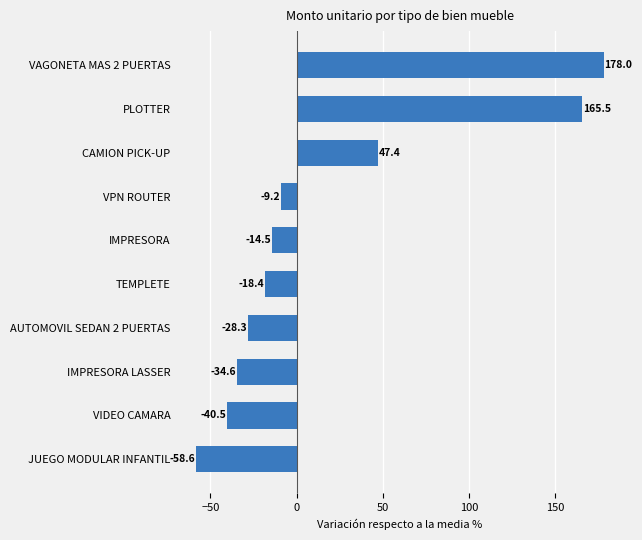

Count the number of categories in the chart.

10